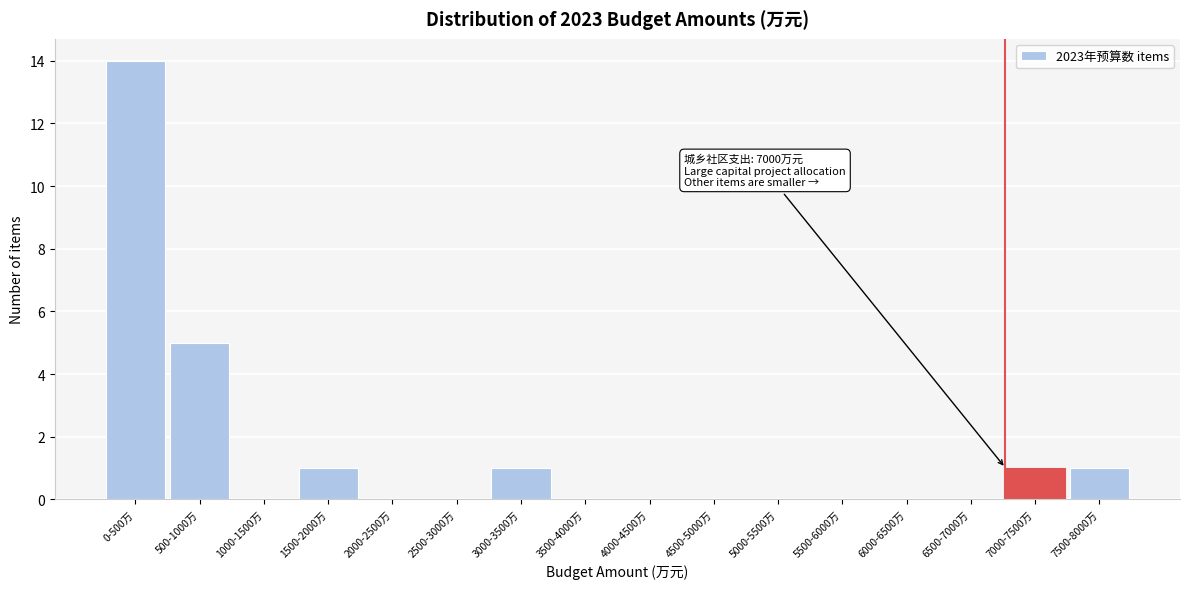

Reading left to right, what are all the values shown in this chart?

0-500万=14	500-1000万=5	1000-1500万=0	1500-2000万=1	2000-2500万=0	2500-3000万=0	3000-3500万=1	3500-4000万=0	4000-4500万=0	4500-5000万=0	5000-5500万=0	5500-6000万=0	6000-6500万=0	6500-7000万=0	7000-7500万=1	7500-8000万=1